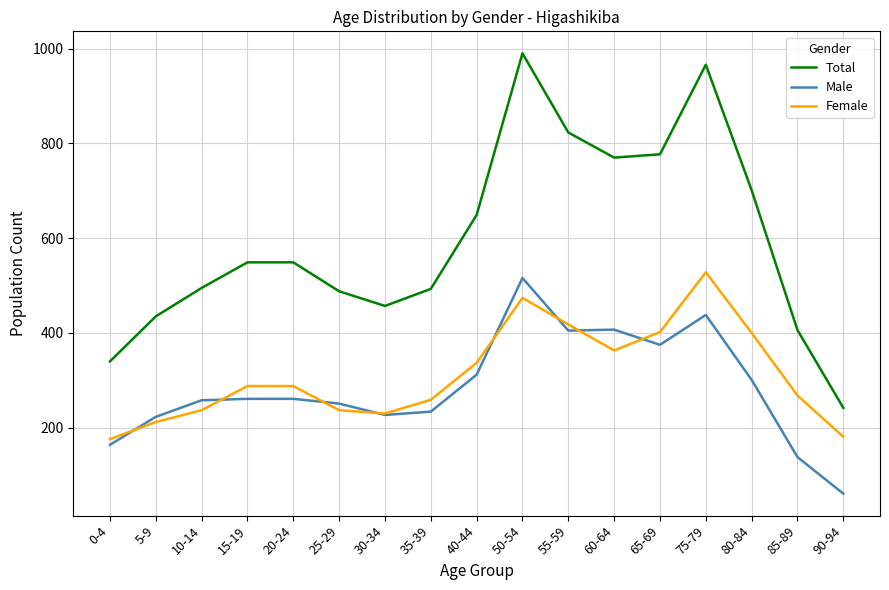

After their last crossing, which series has the higher values: Female or Male?

Female